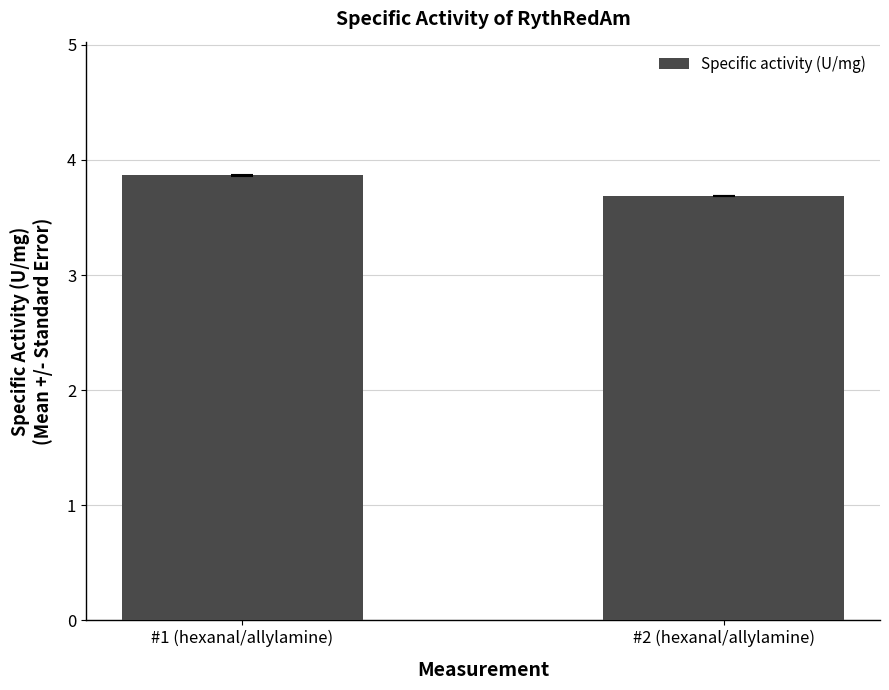

What position from the right is #2 (hexanal/allylamine)?

1